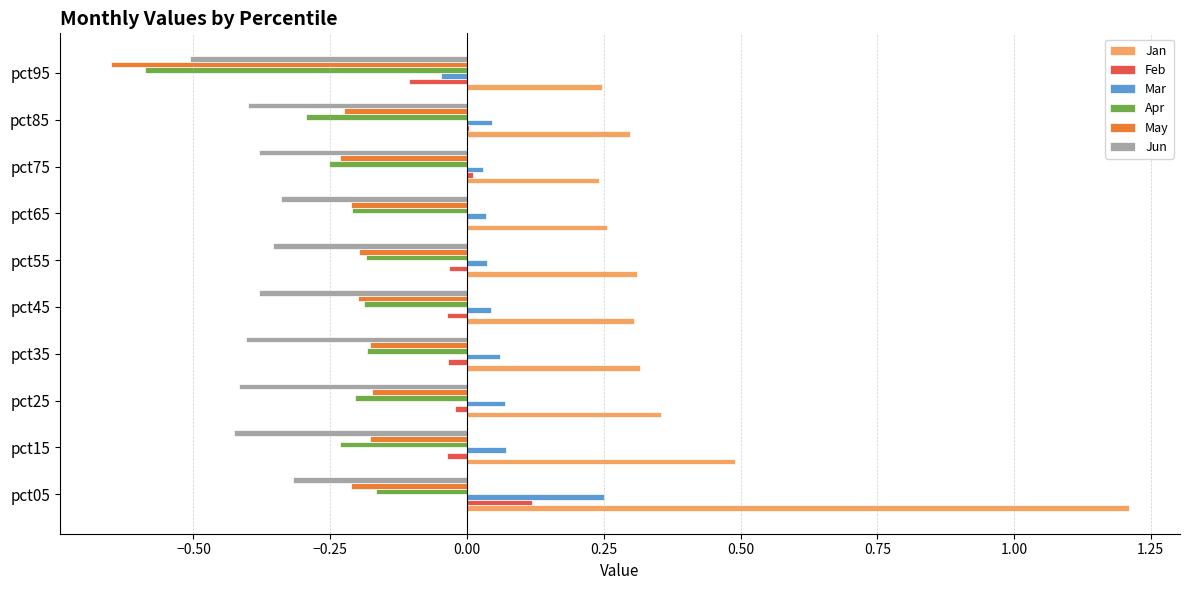

Is the value of May at pct65 greater than the value of Jan at pct65?

No